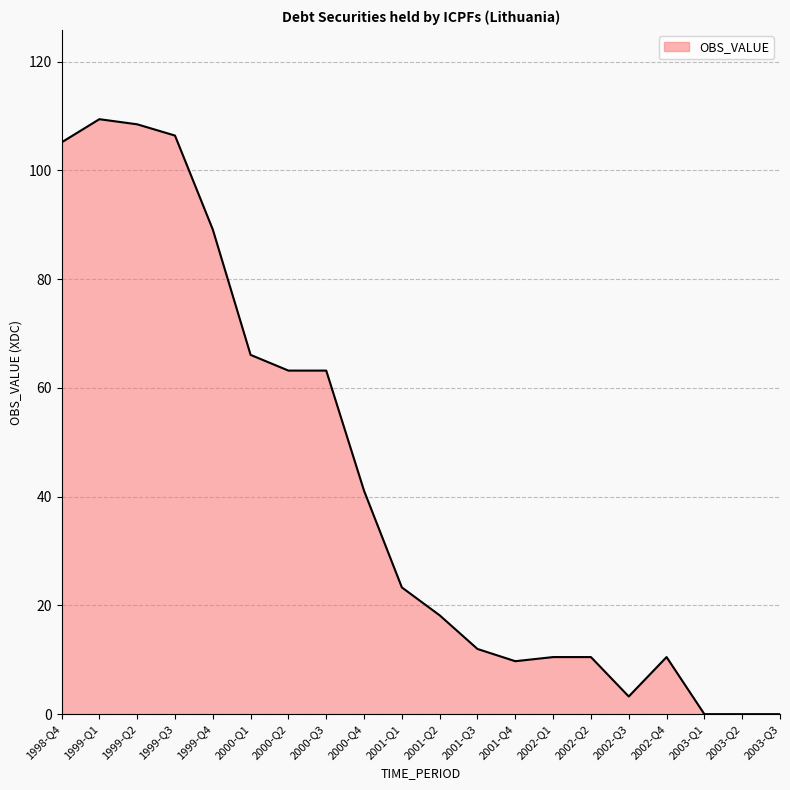

What is the change in value from 1999-Q2 to 1999-Q4?

-19.3